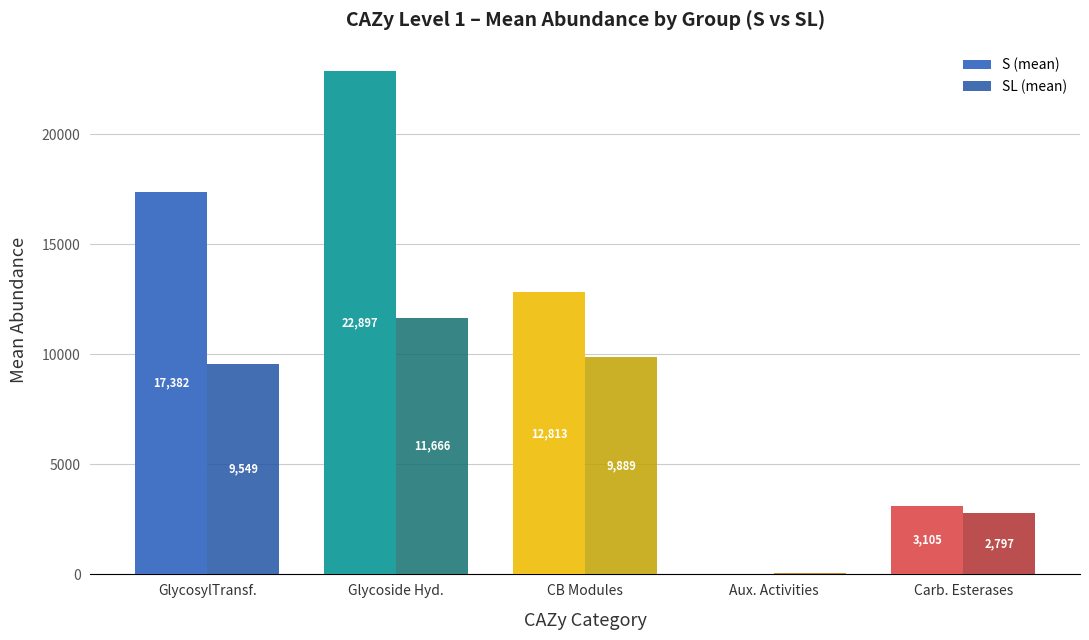

What is the sum of all S (mean) values?

56208.7